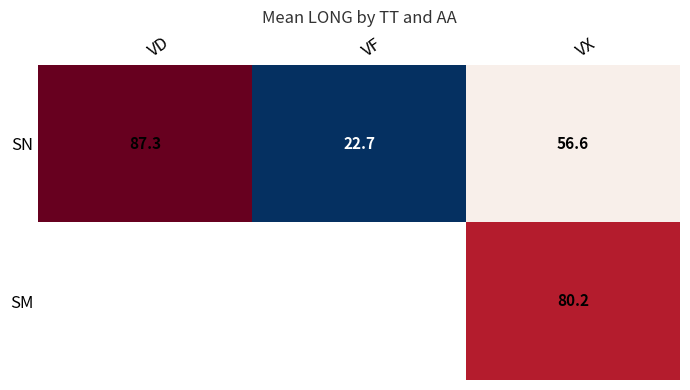

What is the sum of the SN values at VX and VD?

143.9